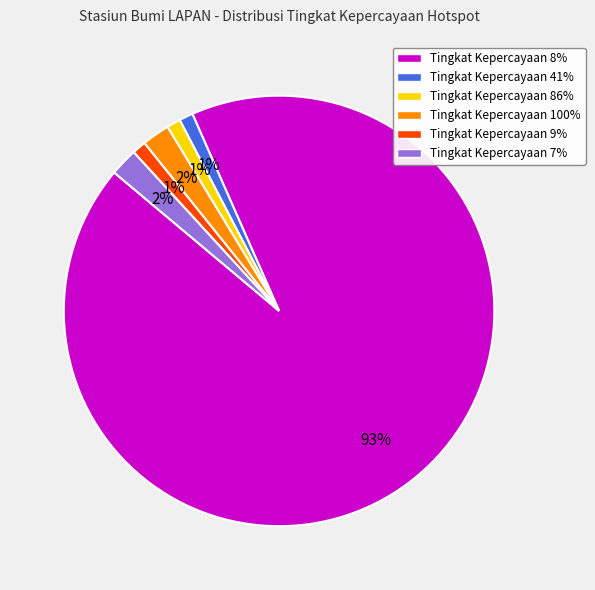

Do Tingkat Kepercayaan 7% and Tingkat Kepercayaan 41% together represent more than half of the pie?

No